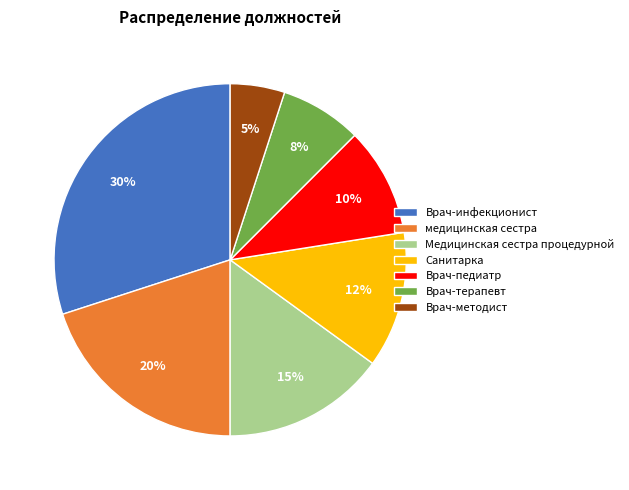

What percentage is the медицинская сестра slice, to the nearest percent?

20%